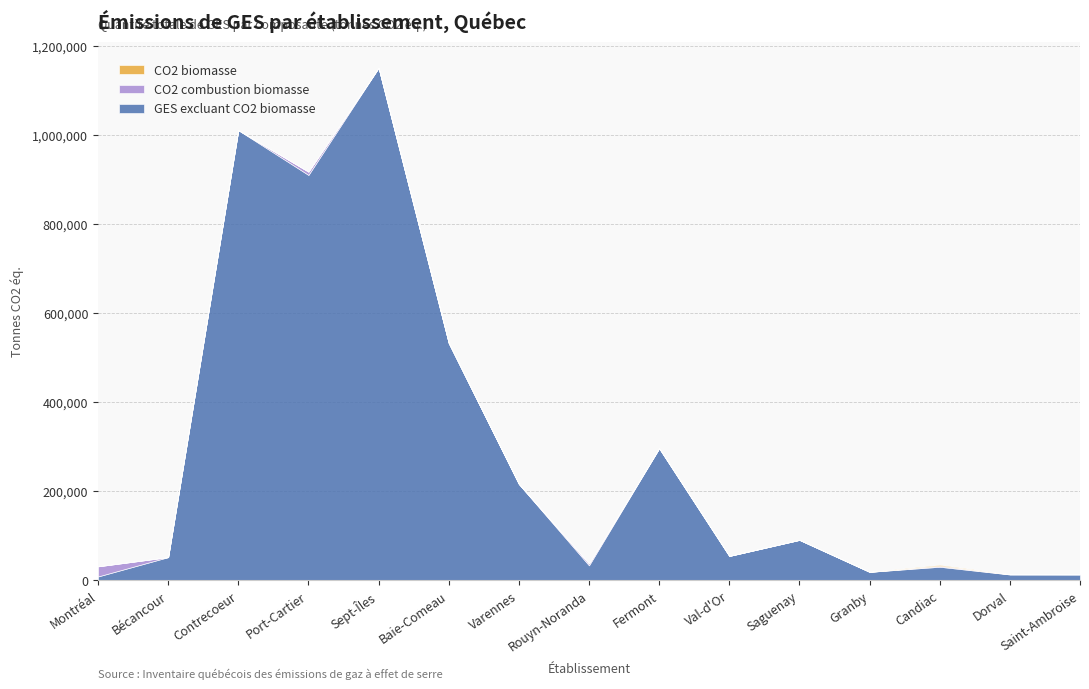

What are all the series names shown in the legend?

GES excluant CO2 biomasse, CO2 combustion biomasse, CO2 biomasse